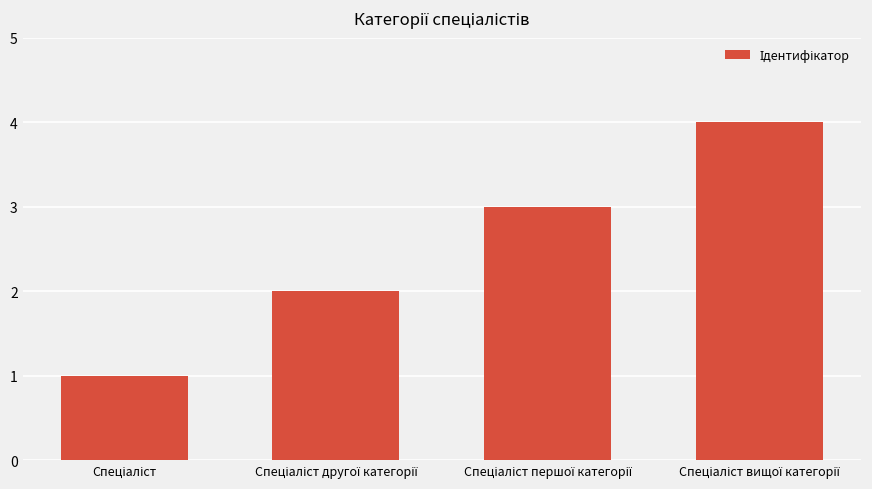

What is the maximum value shown in the chart?

4